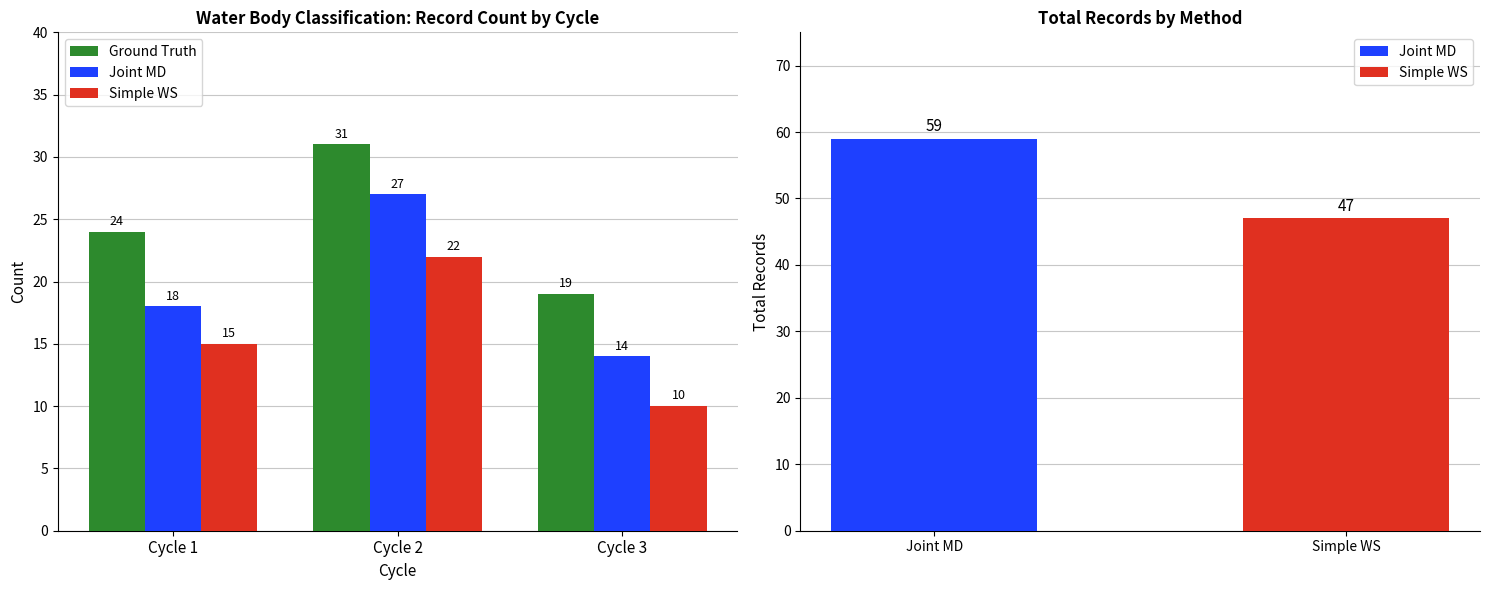

Which series changed the most between Cycle 2 and Cycle 3?

Joint MD